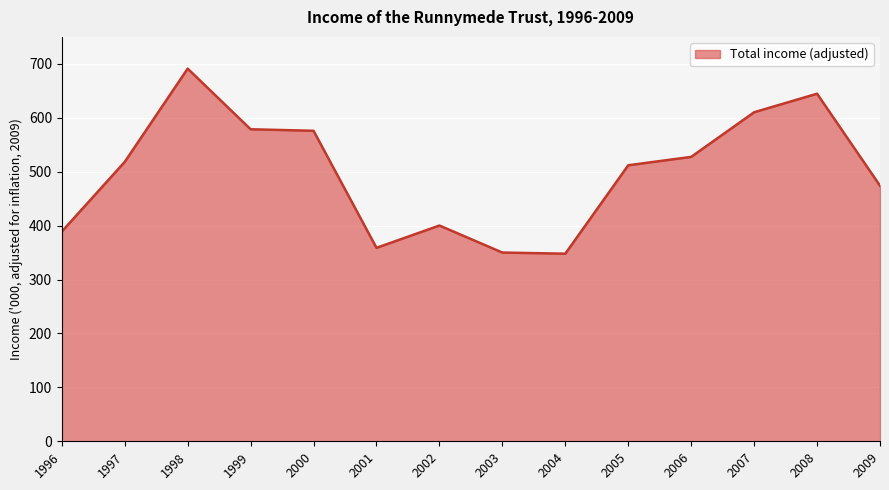

Where is the first local maximum?

1998